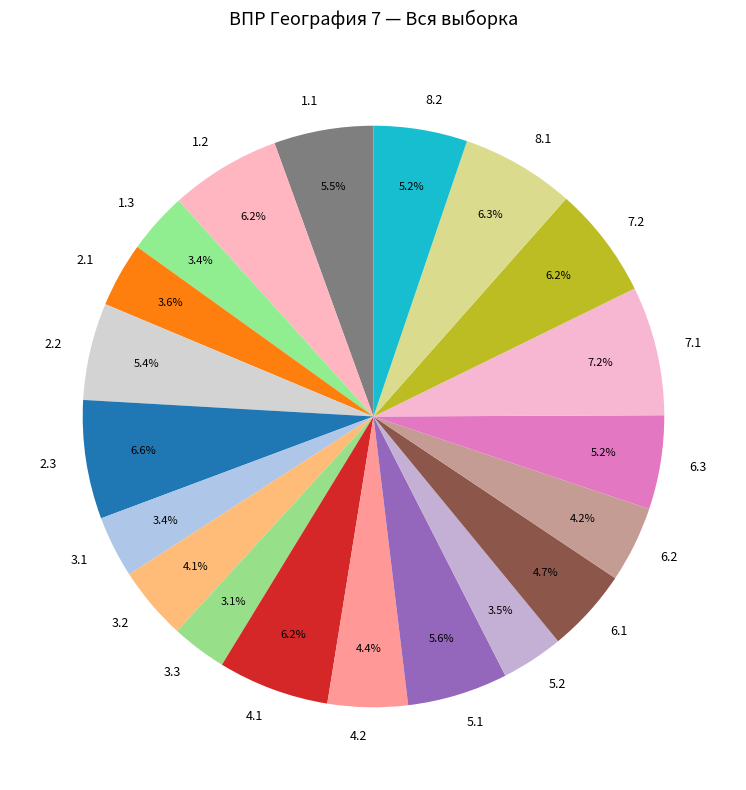

Does any single category account for the majority?

No